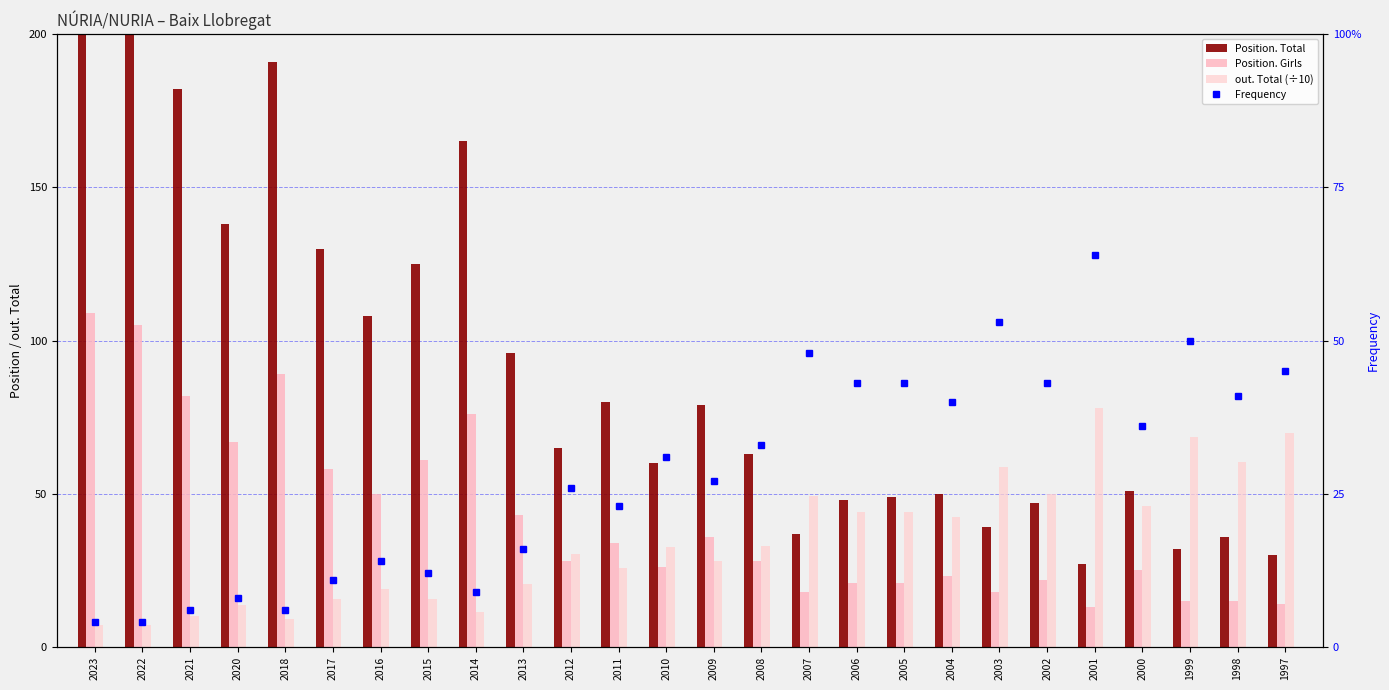

Is the value of Position. Total at 2005 greater than the value of out. Total (÷10) at 2008?

Yes